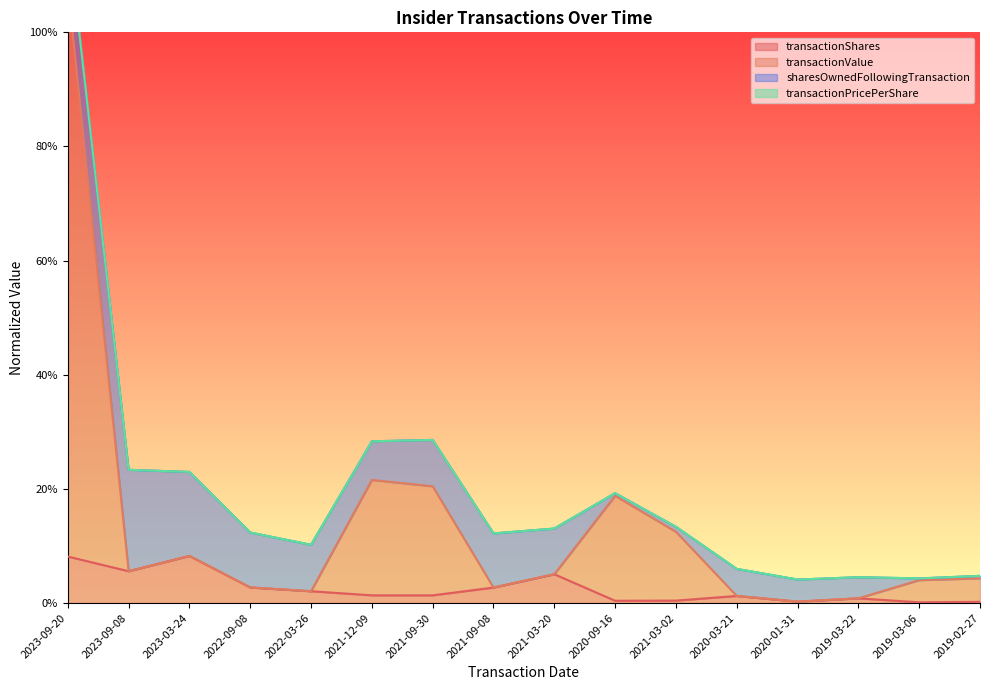

True or false: transactionValue and transactionShares intersect in this chart.

False